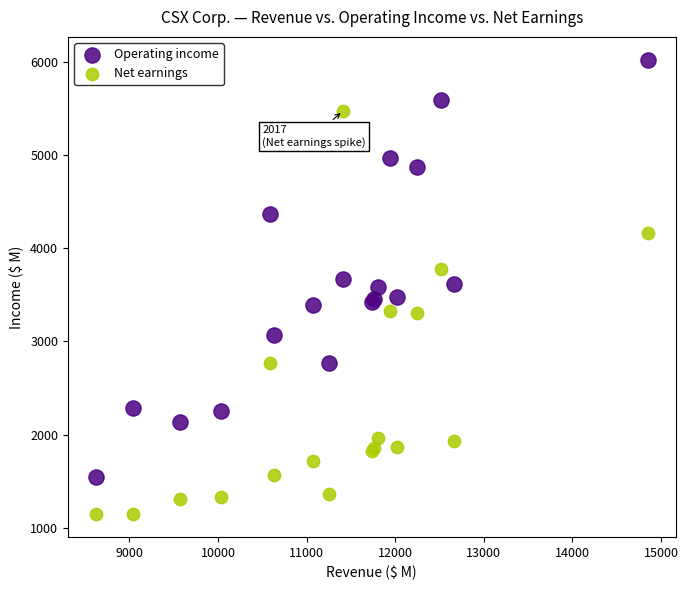

Which series contains the highest Y value?

Operating income